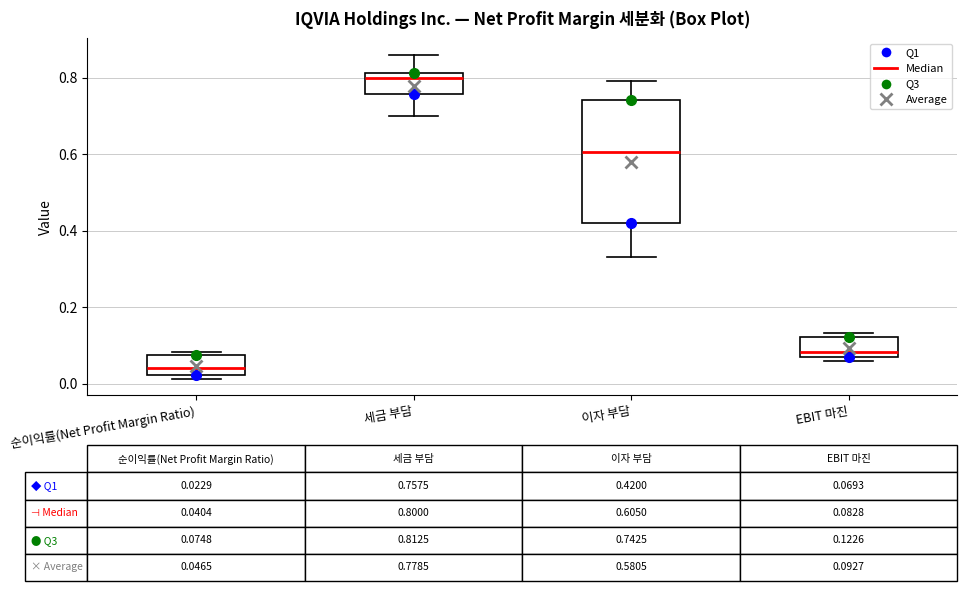

Comparing the boxes themselves (not the whiskers), which one is the tallest?

이자 부담